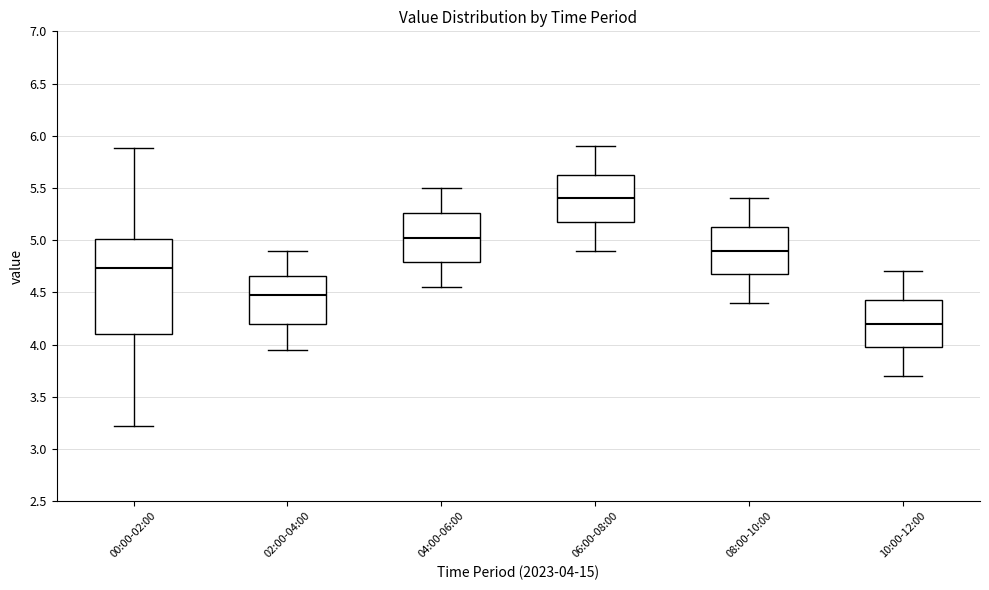

Where is the lower edge of the box for 04:00-06:00 on the y-axis? The values are not printed on the chart, so give them approximately, as read against the axis.

4.80